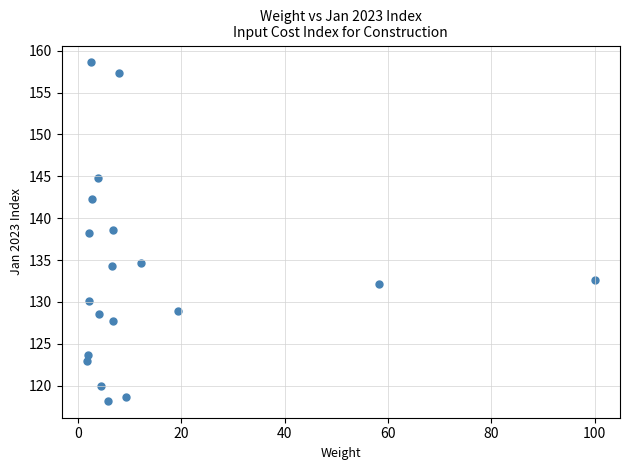

What is the range of Y values (max minus min)?

40.4